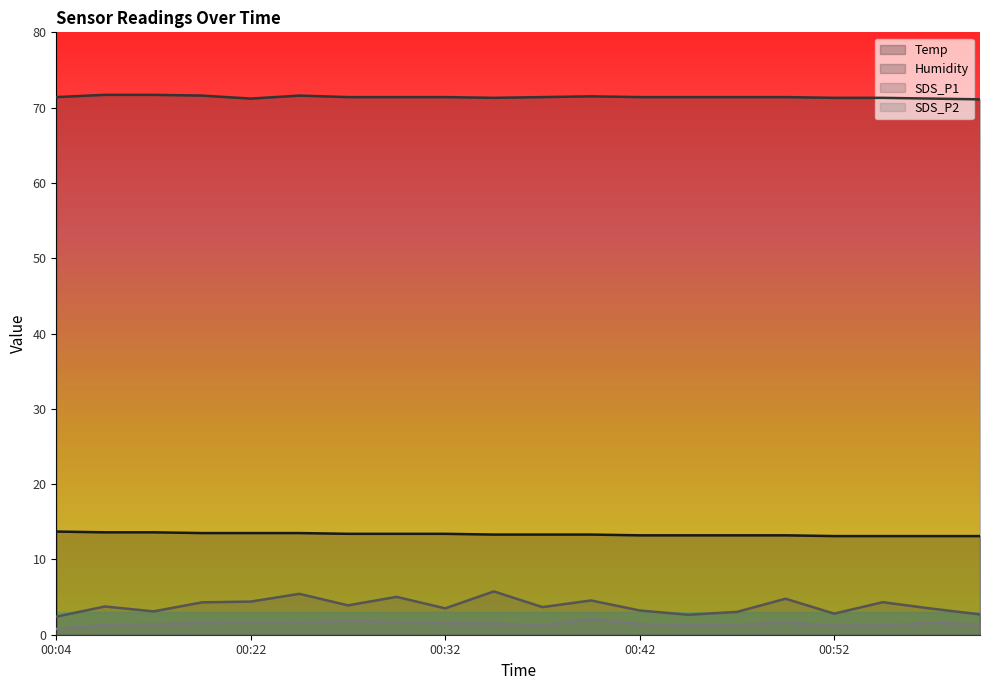

List the series in order of their peak value, lowest first.

SDS_P2, SDS_P1, Temp, Humidity